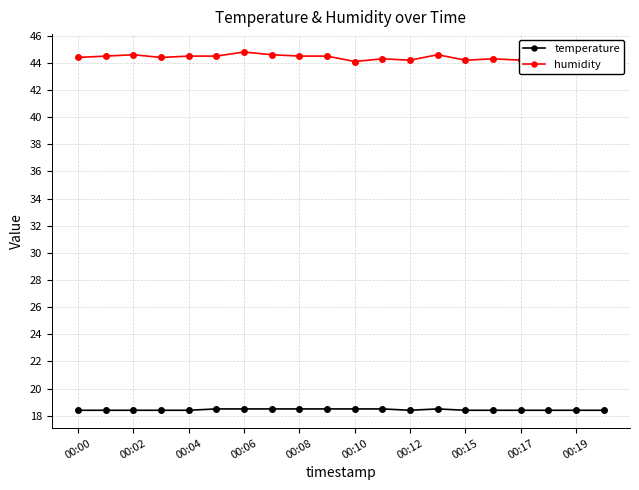

True or false: temperature and humidity cross at least once.

False